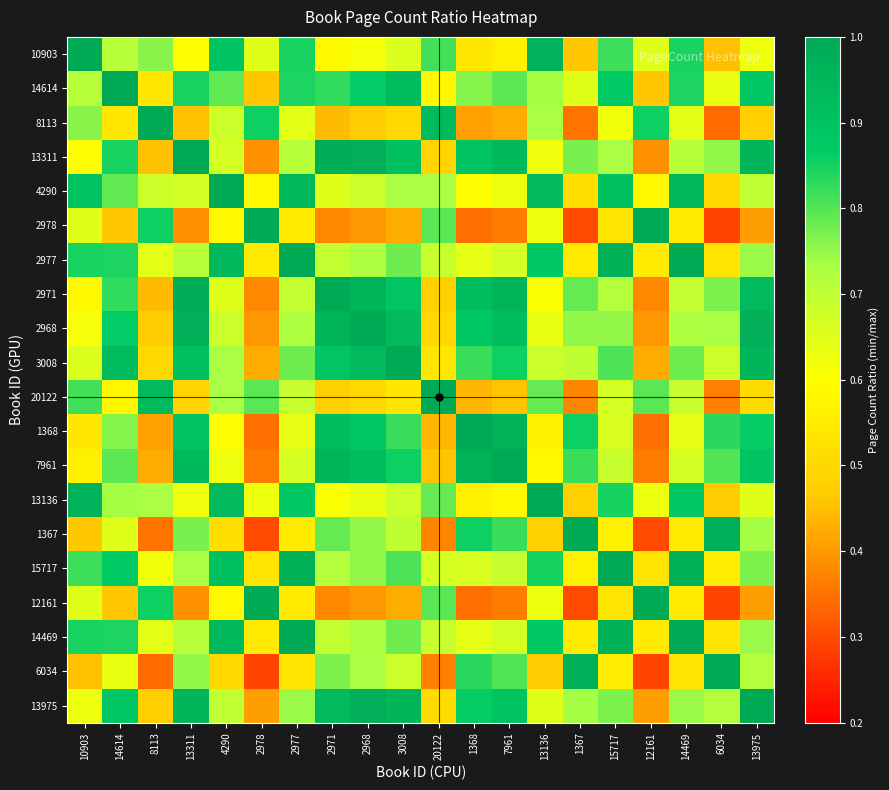

Which series has the widest spread of values?

2978